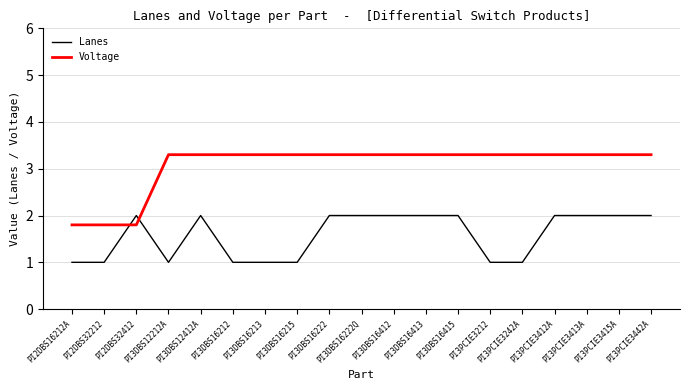

Rank the series by their average value, from highest to lowest.

Voltage, Lanes